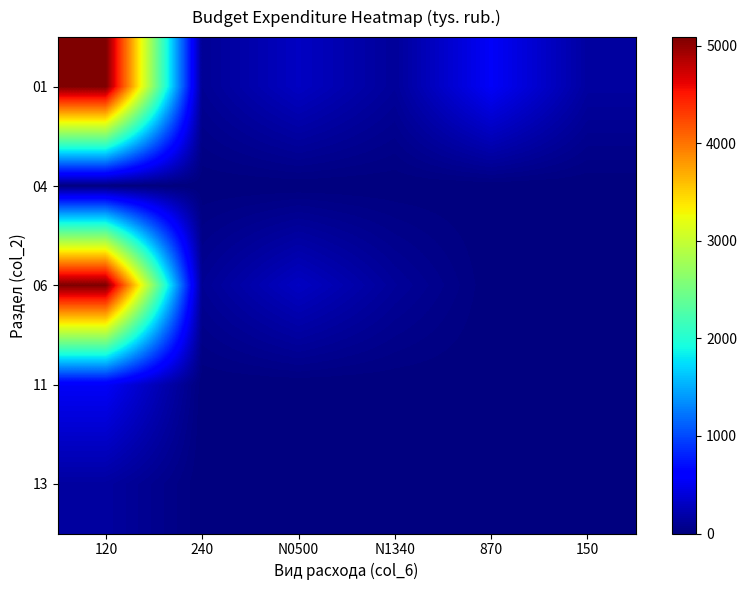

Reading left to right, list all the values displayed in this chart.

01: 120=5089.3	240=100.0	N0500=303.8	N1340=122.6	870=544.4	150=150.0
04: 120=3.4	240=0.0	N0500=0.0	N1340=0.0	870=0.0	150=0.0
06: 120=5089.3	240=100.0	N0500=303.8	N1340=122.6	870=0.0	150=0.0
11: 120=544.4	240=0.0	N0500=0.0	N1340=0.0	870=0.0	150=0.0
13: 120=150.0	240=0.0	N0500=0.0	N1340=0.0	870=0.0	150=0.0